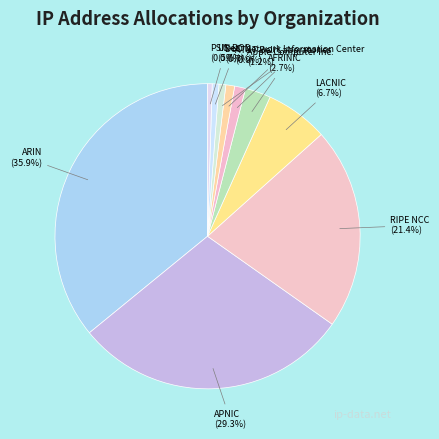

Does LACNIC represent more than half of the total?

No